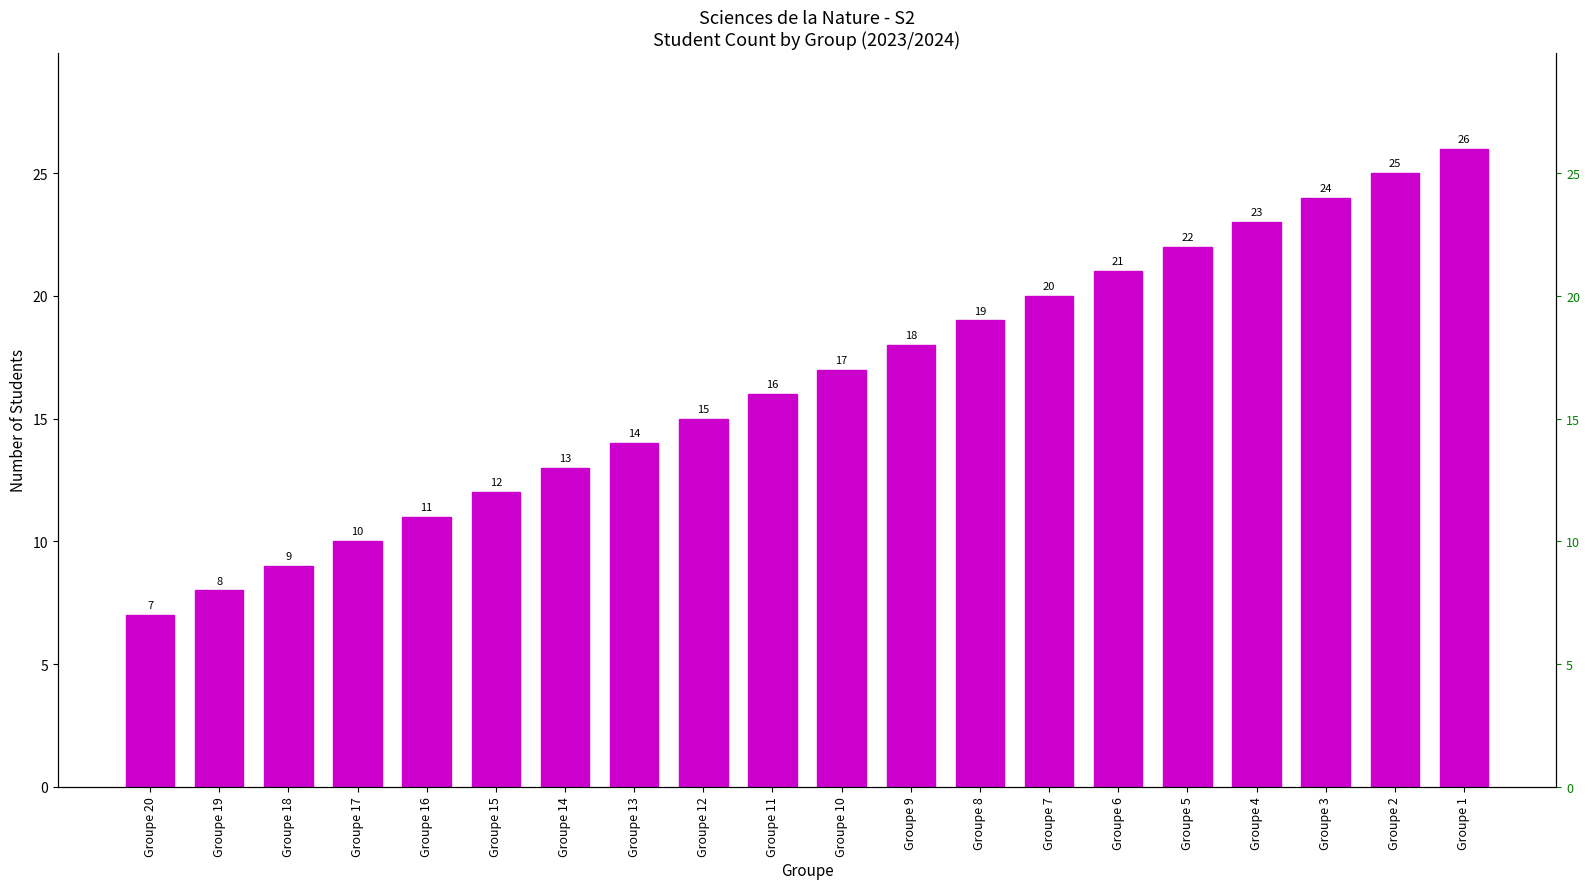

Reading right to left, extract all data points from this chart.

Groupe 1=26	Groupe 2=25	Groupe 3=24	Groupe 4=23	Groupe 5=22	Groupe 6=21	Groupe 7=20	Groupe 8=19	Groupe 9=18	Groupe 10=17	Groupe 11=16	Groupe 12=15	Groupe 13=14	Groupe 14=13	Groupe 15=12	Groupe 16=11	Groupe 17=10	Groupe 18=9	Groupe 19=8	Groupe 20=7